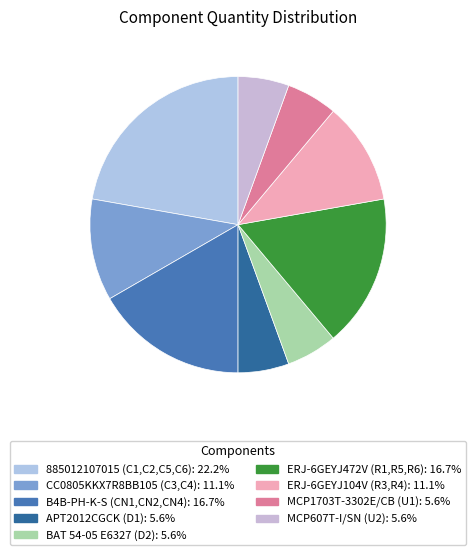

Is it true that 885012107015 (C1,C2,C5,C6) is 22% of the pie?

True